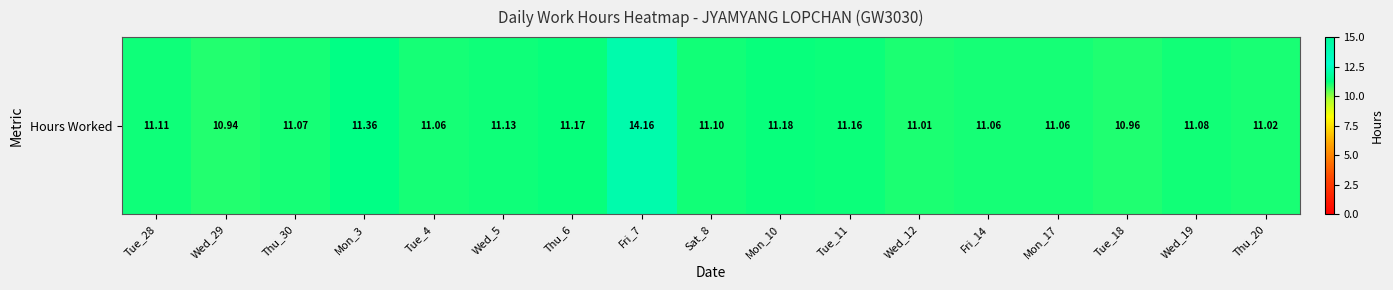

At which label is the value closest to 12?

Mon_3